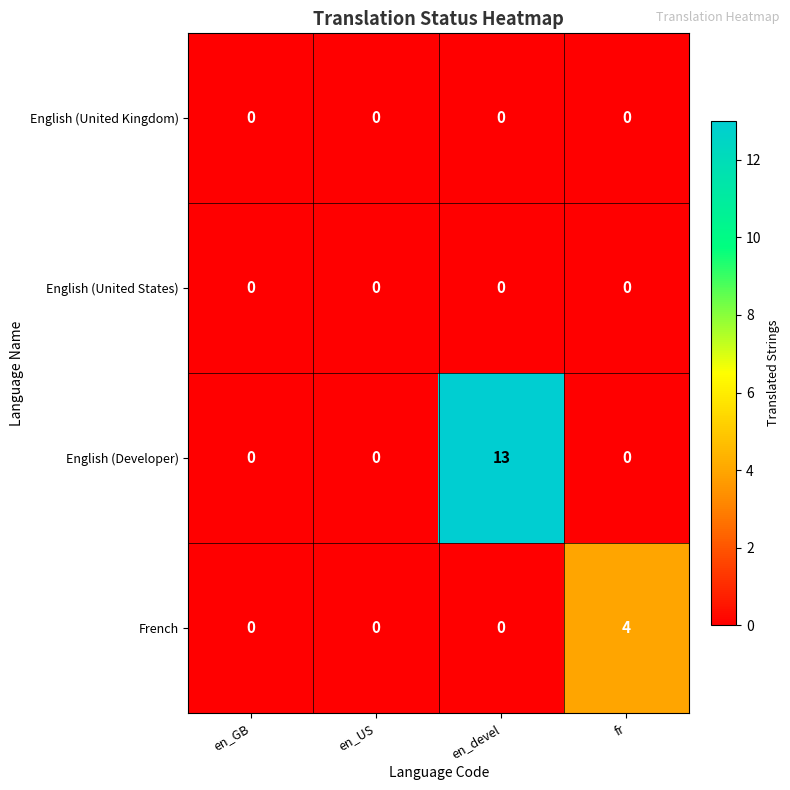

The value of English (United Kingdom) at en_devel is 0. True or false?

True